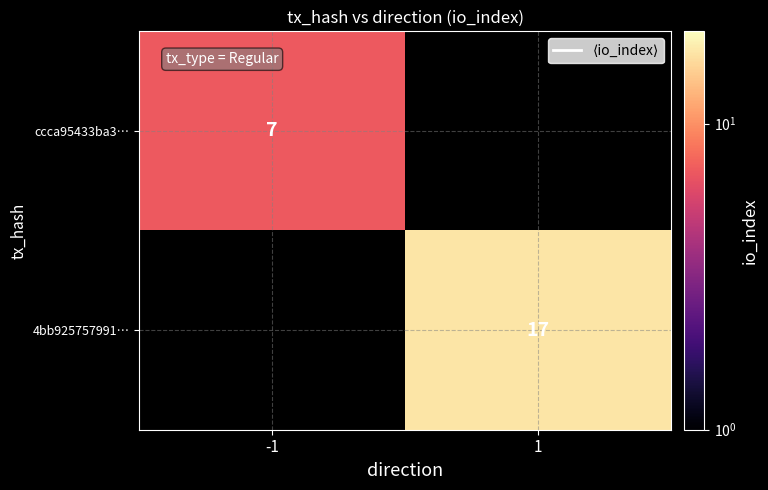

How many series are shown in this chart?

2